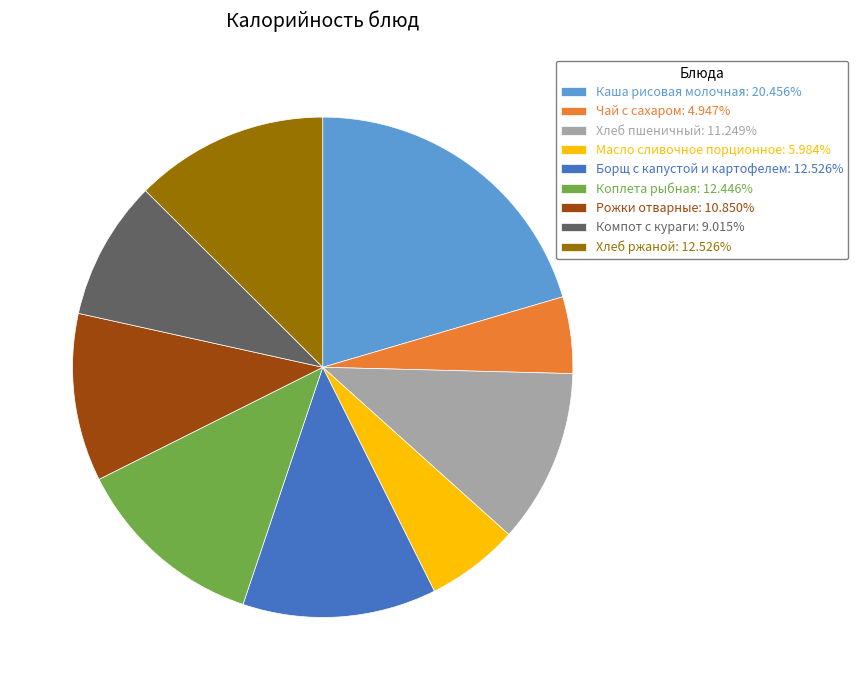

Do Масло сливочное порционное: 5.984% and Хлеб пшеничный: 11.249% together represent more than half of the pie?

No